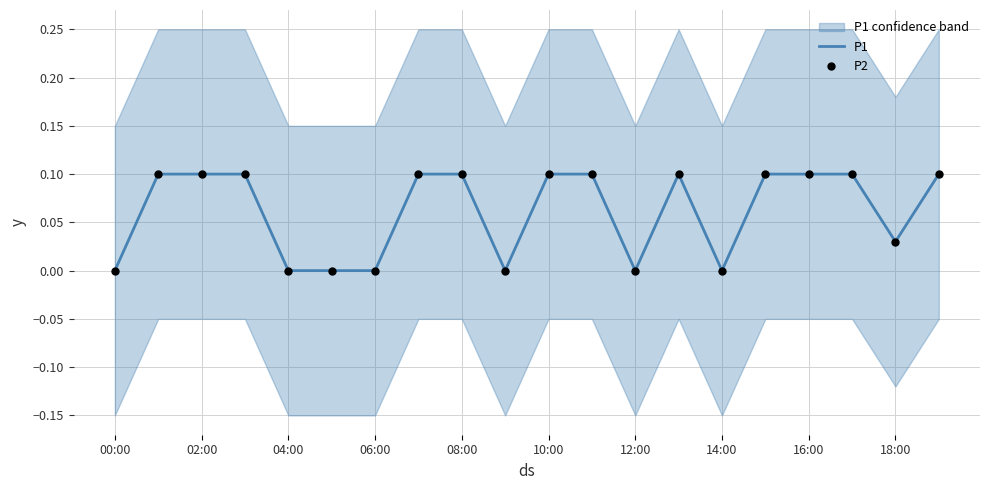

What are all the series names shown in the legend?

P1, P2